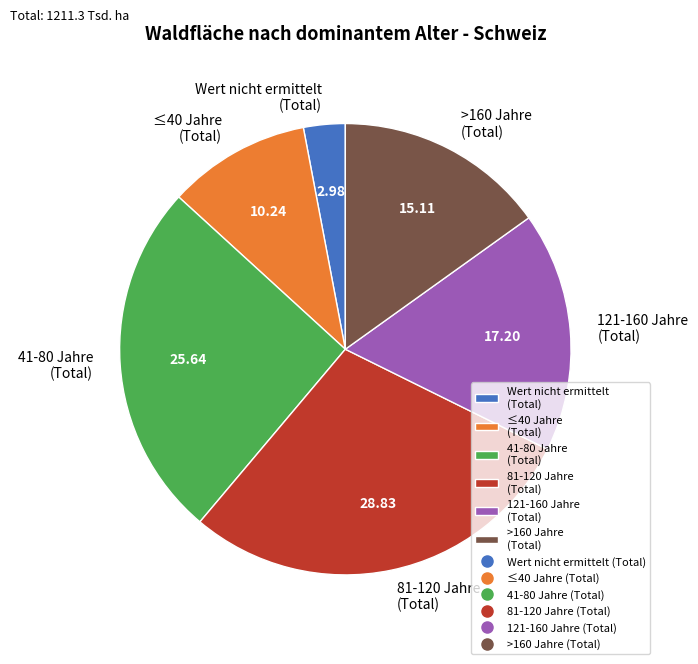

Is it true that Wert nicht ermittelt (Total) is 11% of the pie?

False